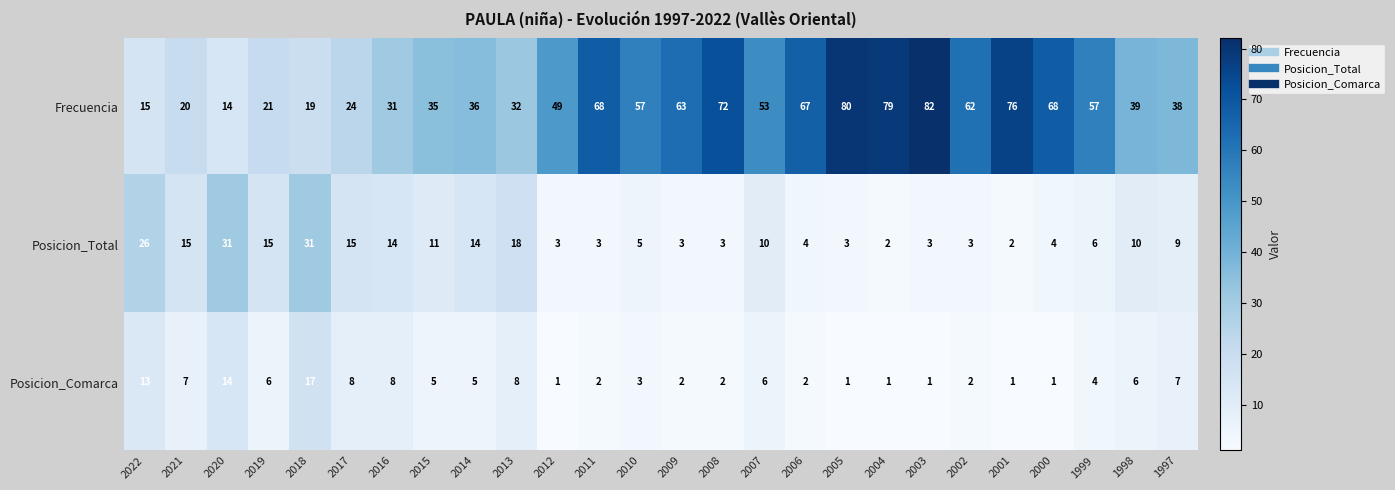

What is the difference between the second highest and minimum values in the Frecuencia series?

66